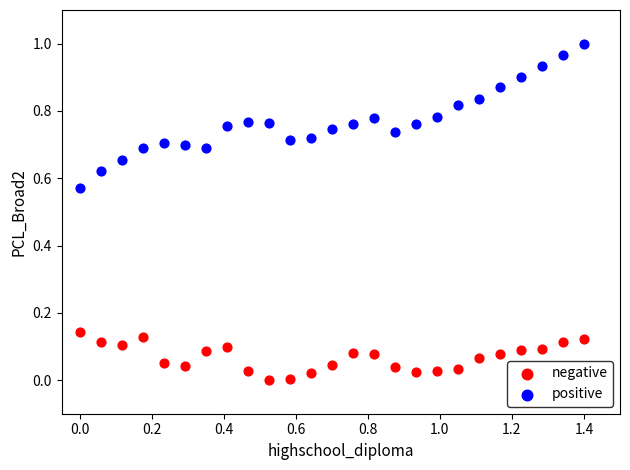

Which series has the largest Y range (max minus min)?

positive